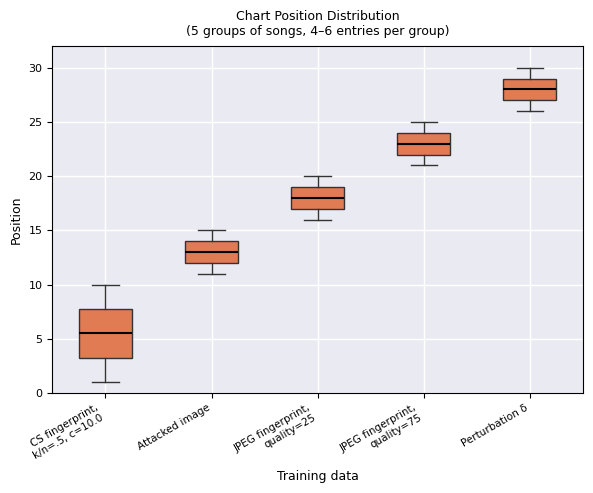

Which box has the highest median line?

Perturbation δ